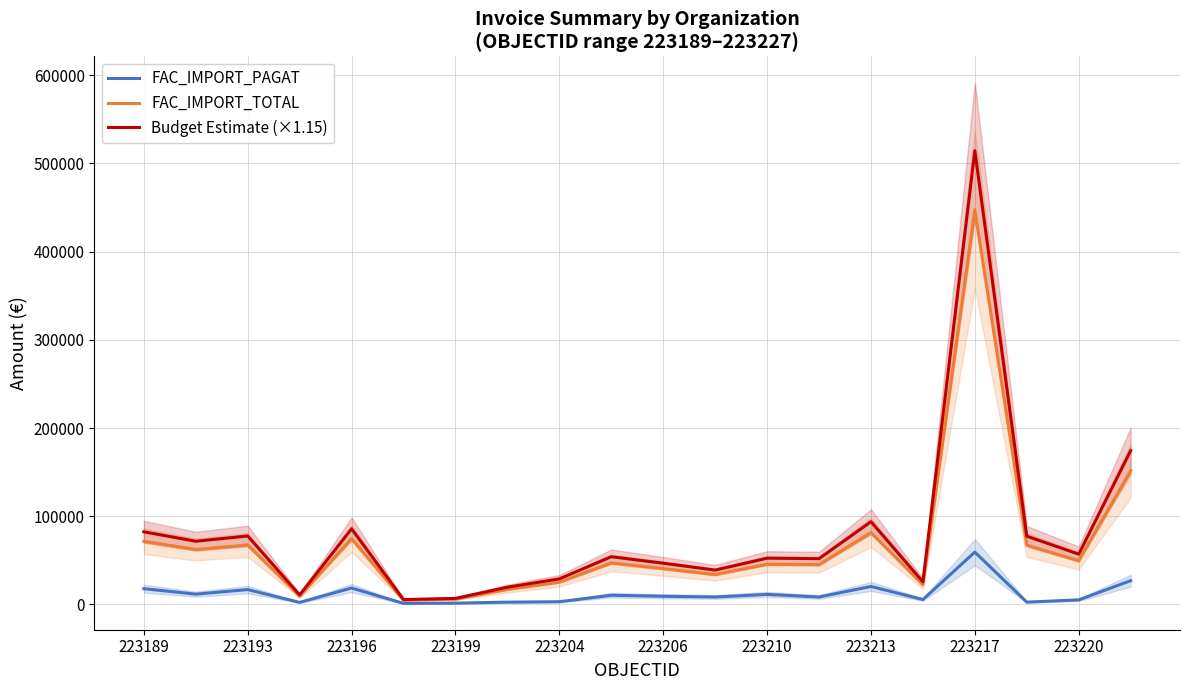

At which label does FAC_IMPORT_PAGAT reach its peak?

223217